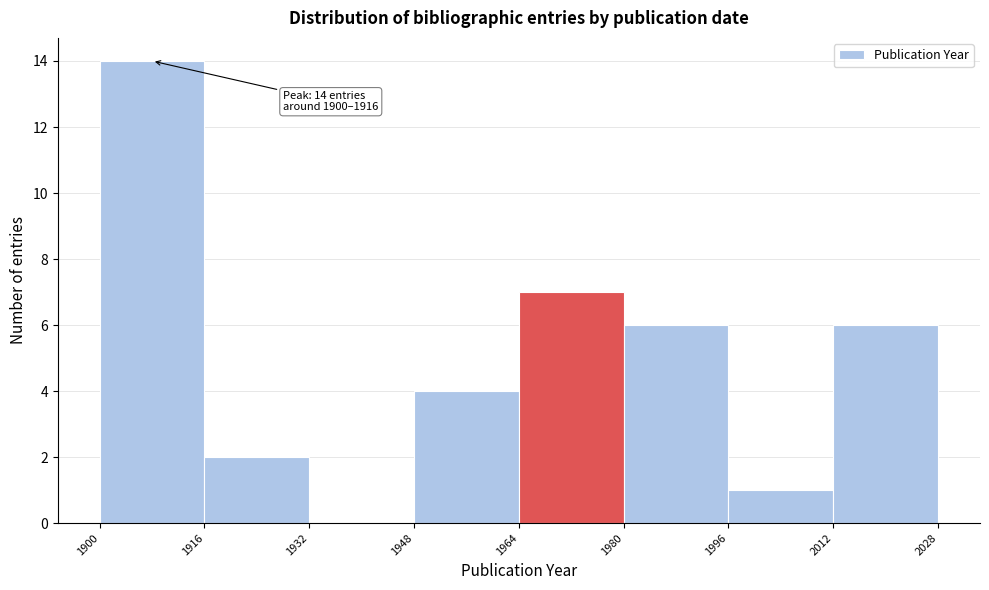

Over which range of the x-axis is the bar tallest?

1900 to 1916